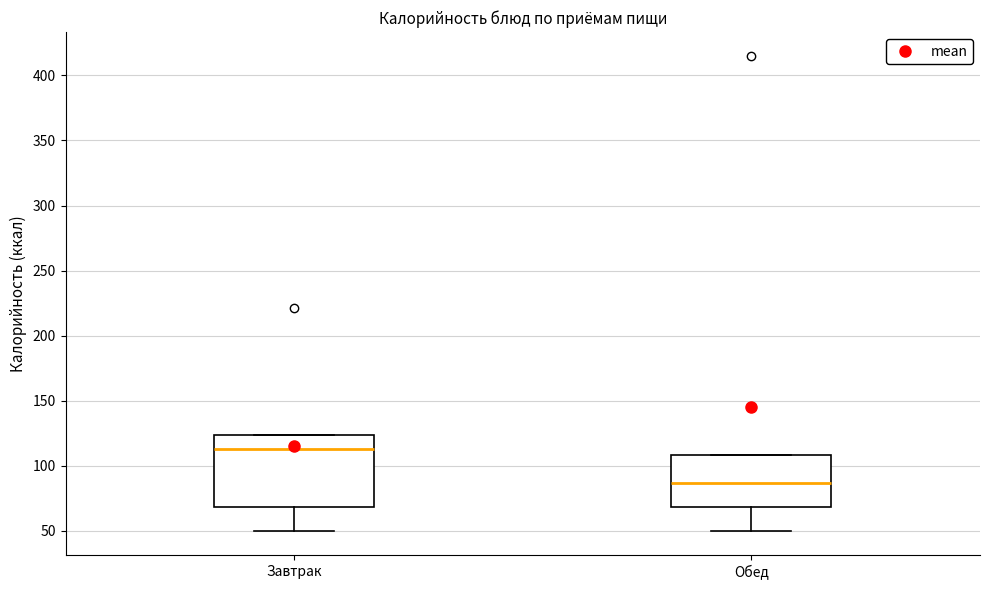

Where does the lower whisker of the box for Обед end on the y-axis? The values are not printed on the chart, so give them approximately, as read against the axis.

50